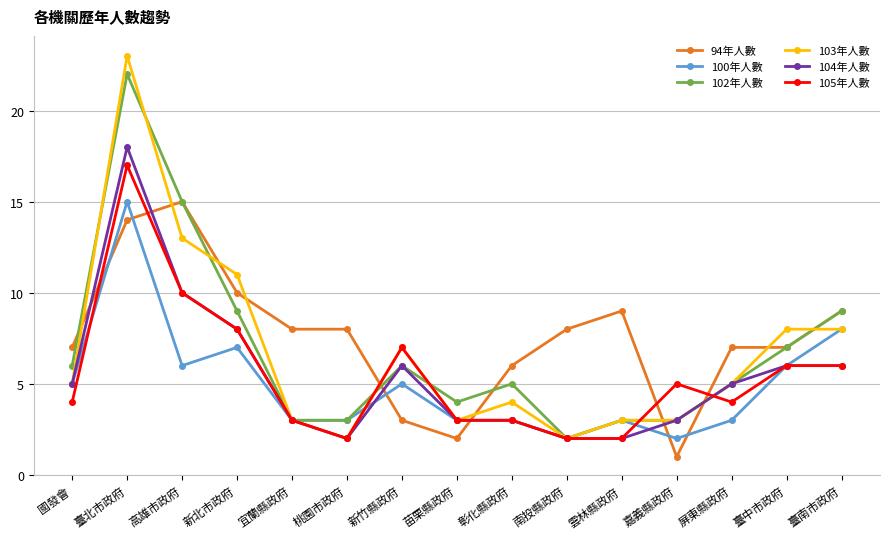

What is the difference between the second highest and second lowest values in the 105年人數 series?

8